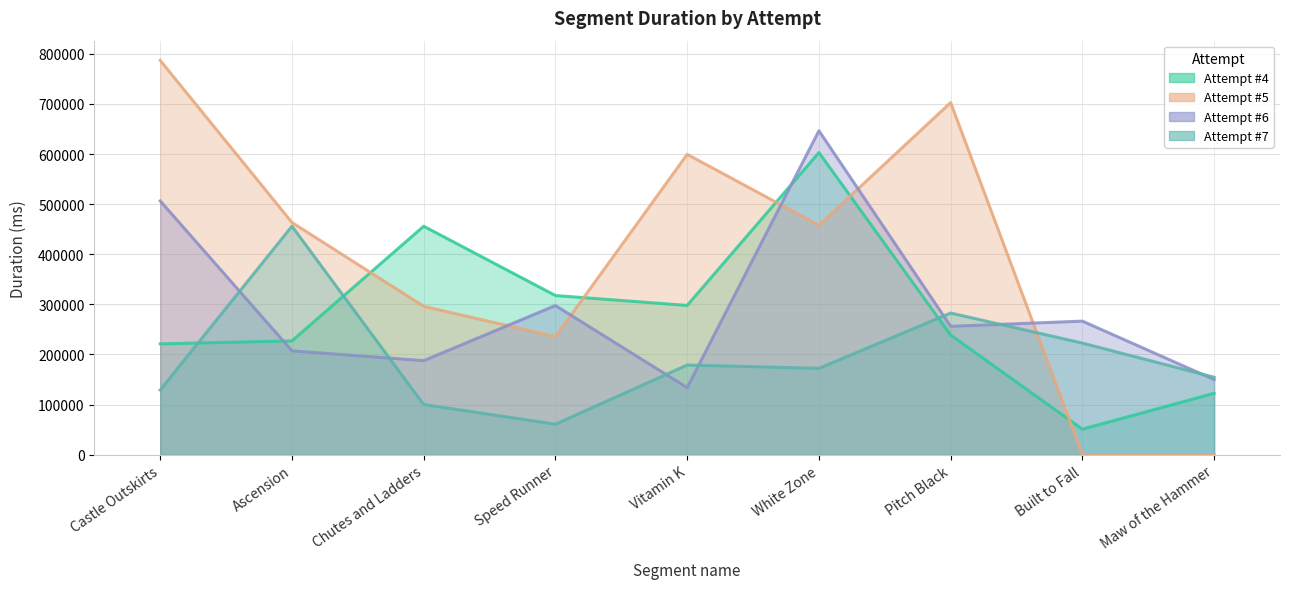

Rank the categories by Attempt #7 value from highest to lowest.

Ascension, Pitch Black, Built to Fall, Vitamin K, White Zone, Maw of the Hammer, Castle Outskirts, Chutes and Ladders, Speed Runner